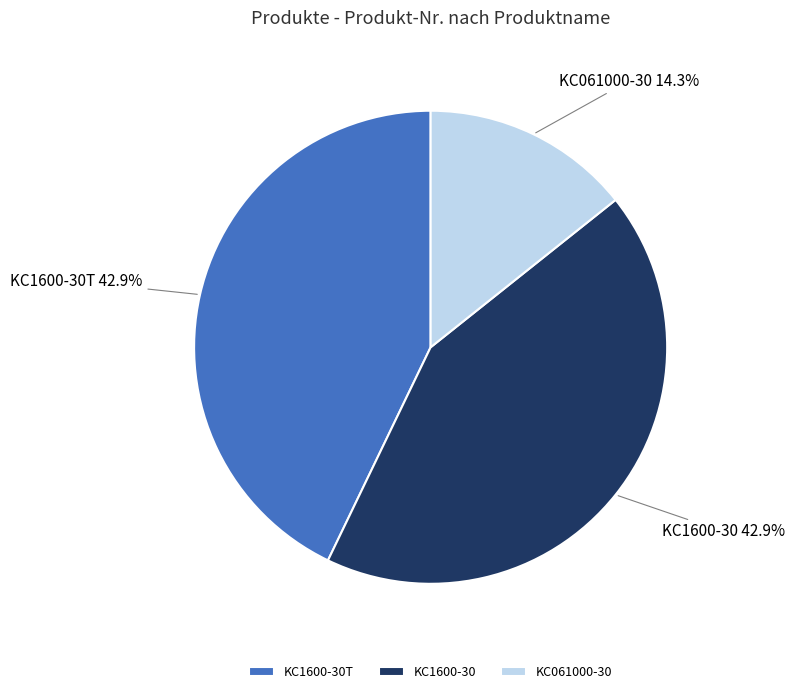

Does any single category account for the majority?

No